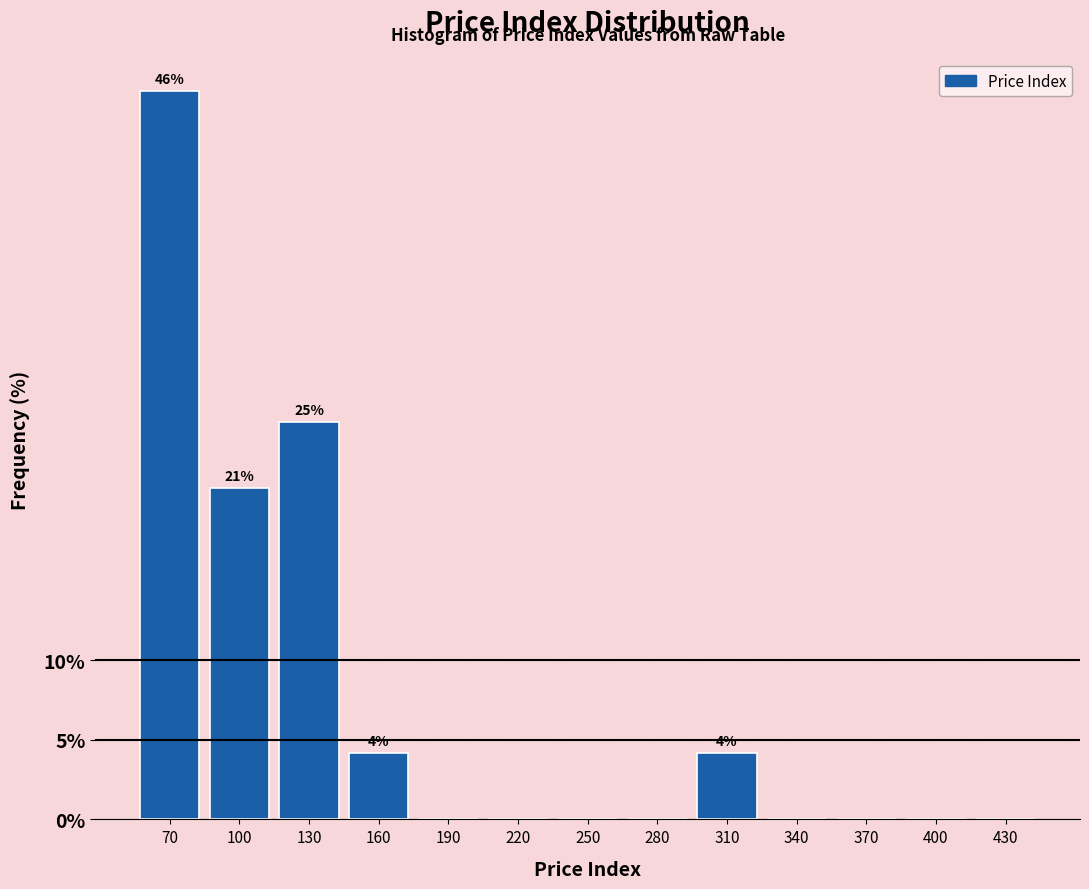

Reading left to right, extract all data points from this chart.

70=45.8	100=20.8	130=25.0	160=4.2	190=0.0	220=0.0	250=0.0	280=0.0	310=4.2	340=0.0	370=0.0	400=0.0	430=0.0